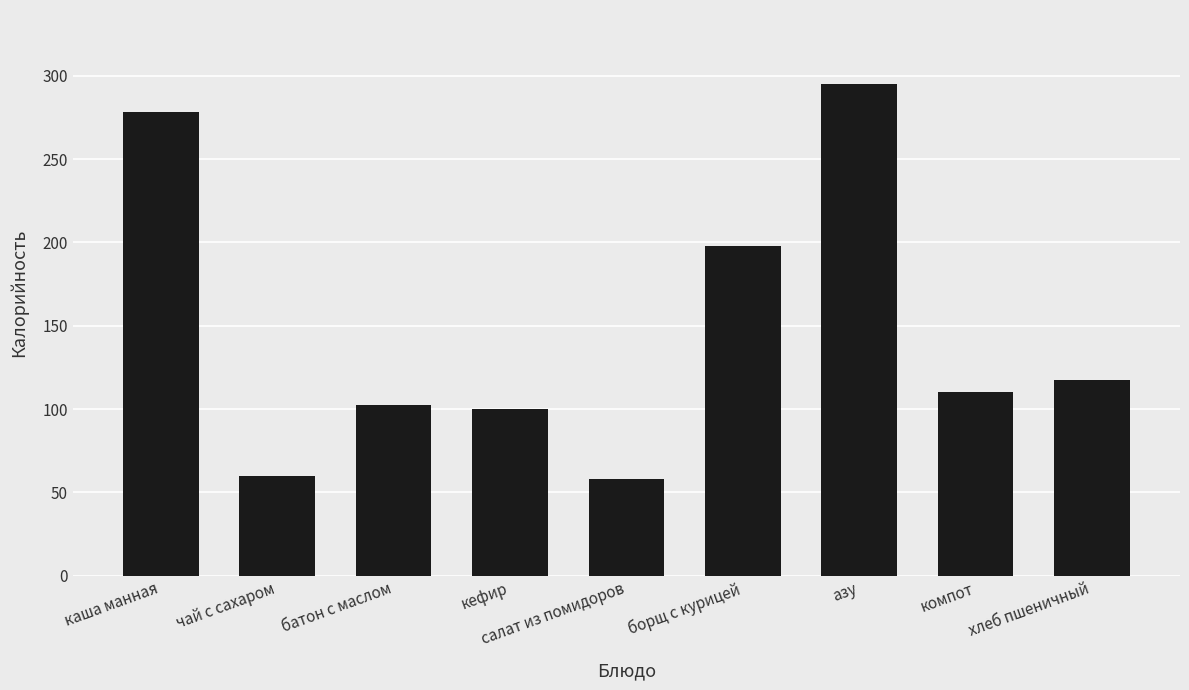

What is the ratio of the value at кефир to the value at азу?

0.3